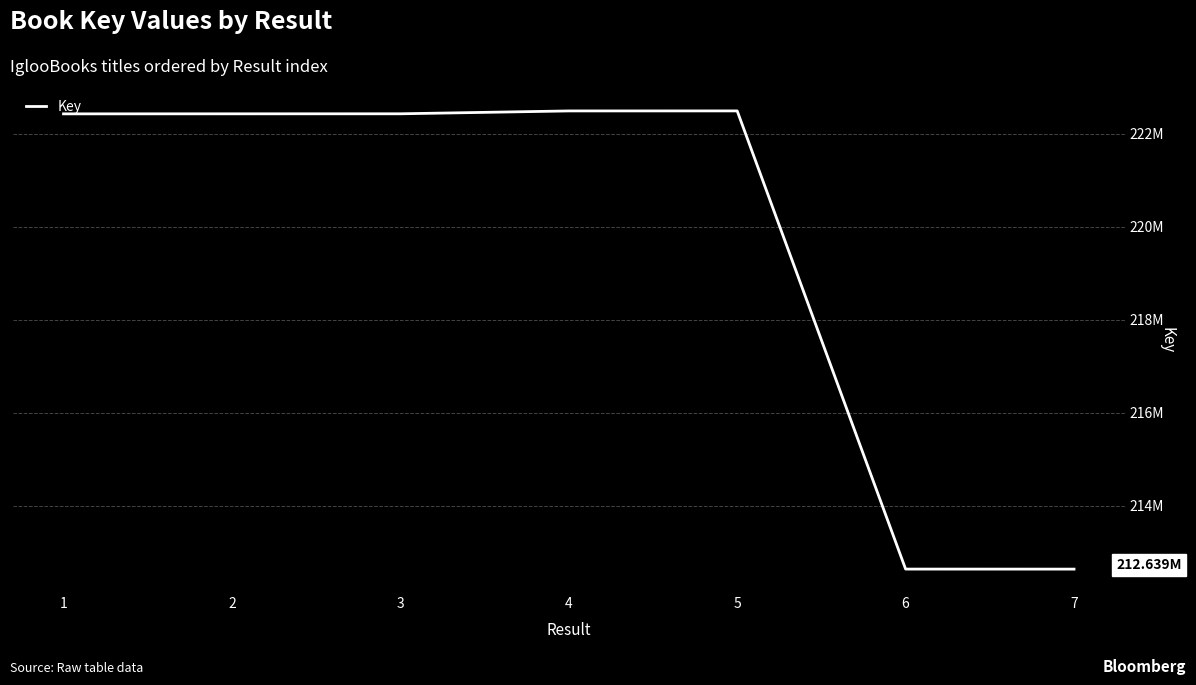

Does the chart have visible grid lines?

Yes